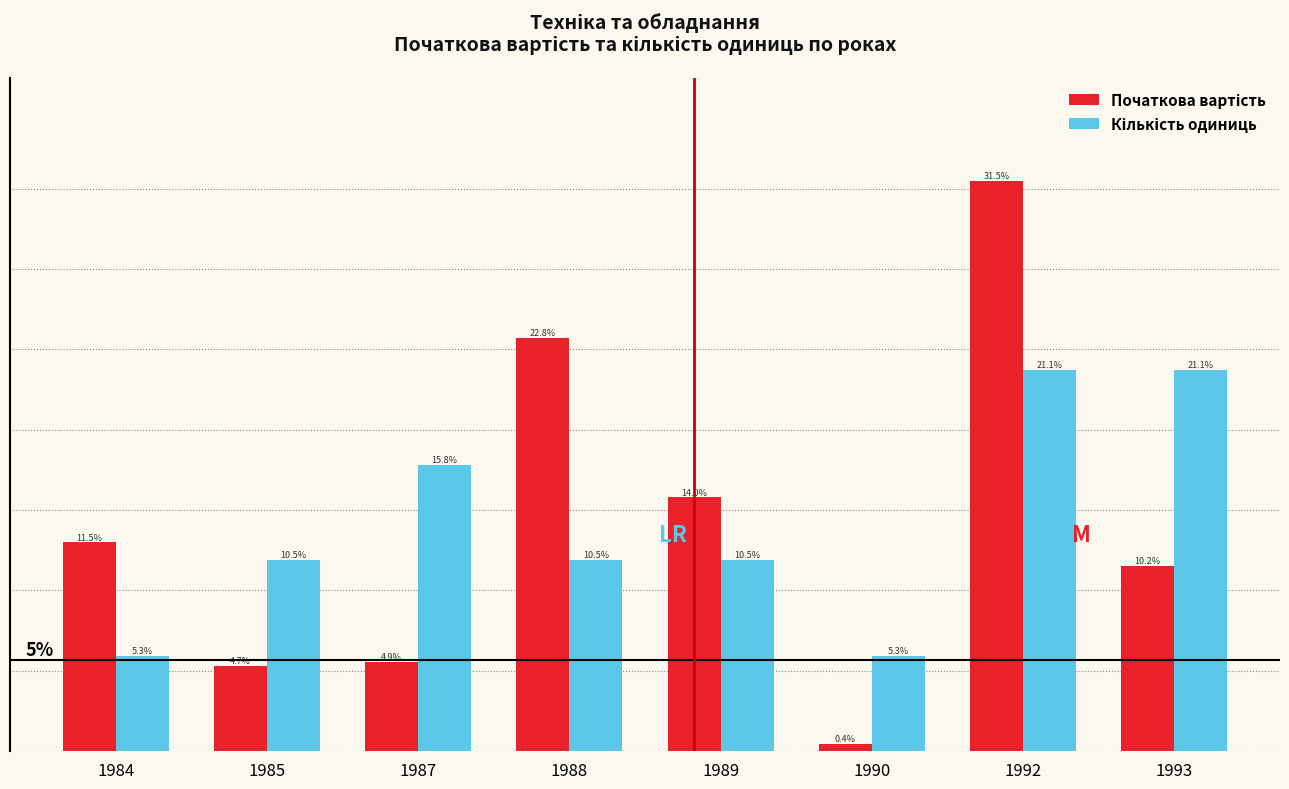

Between 1987 and 1992, which is larger?

1992